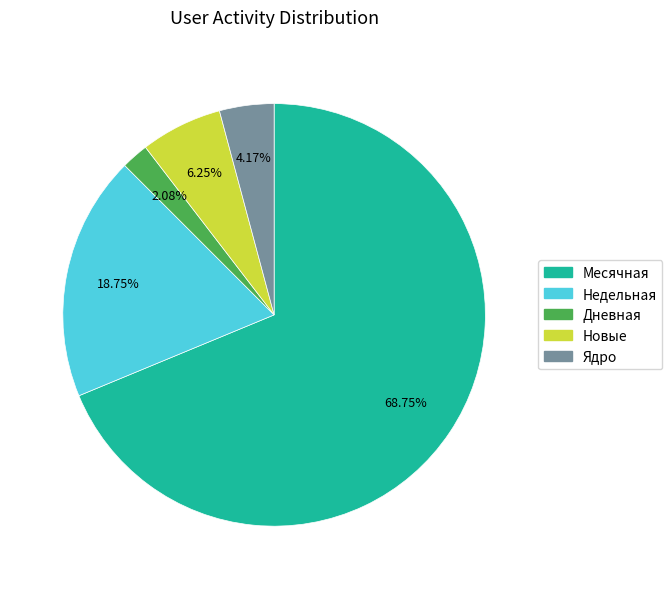

To the nearest percent, what portion does Ядро represent?

4%